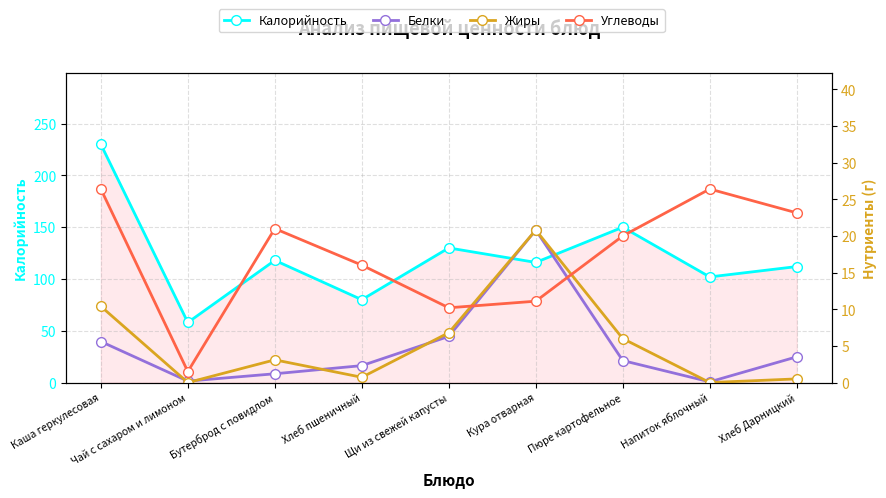

Which series has the widest spread of values?

Калорийность